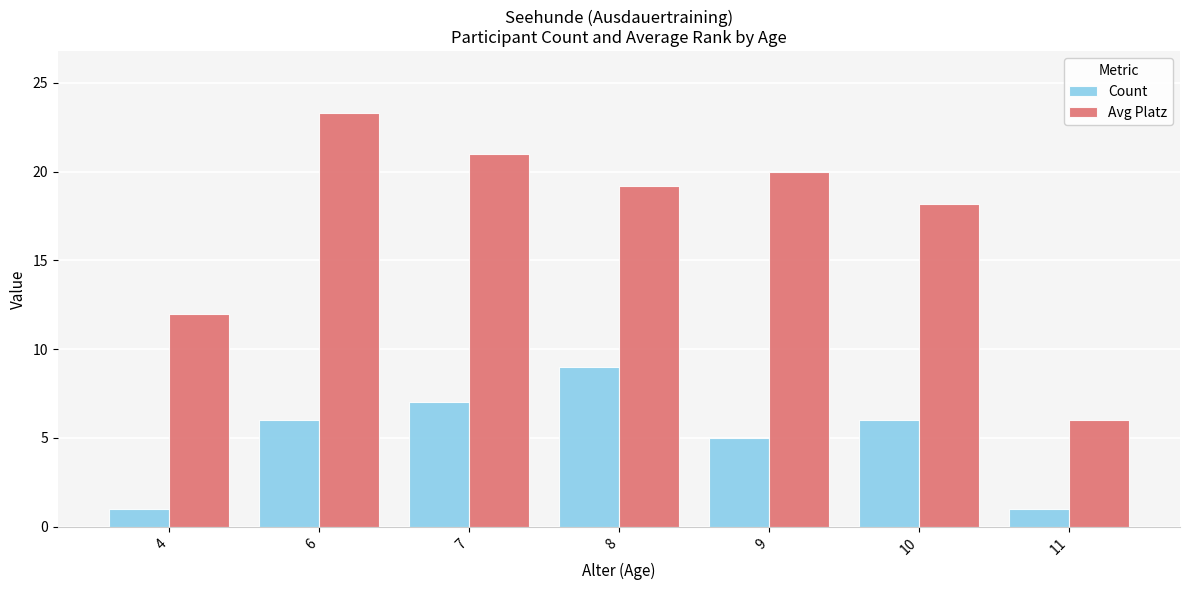

What is the average value of the Count series?

5.0